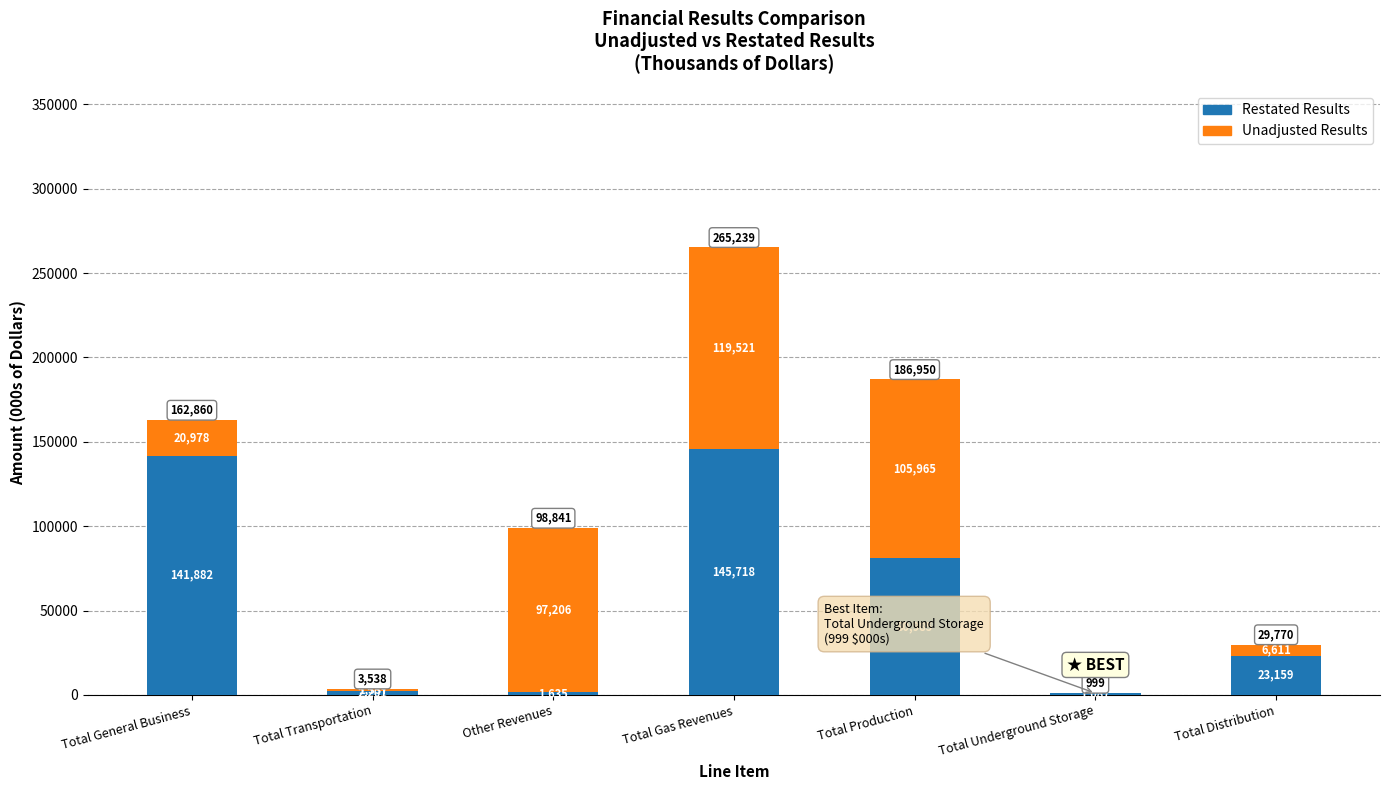

Reading right to left, transcribe all the data shown in this chart.

Restated Results: 23159	1087	80985	145718	1635	2201	141882
Unadjusted Results (Adjustment): 6611	-88	105965	119521	97206	1337	20978